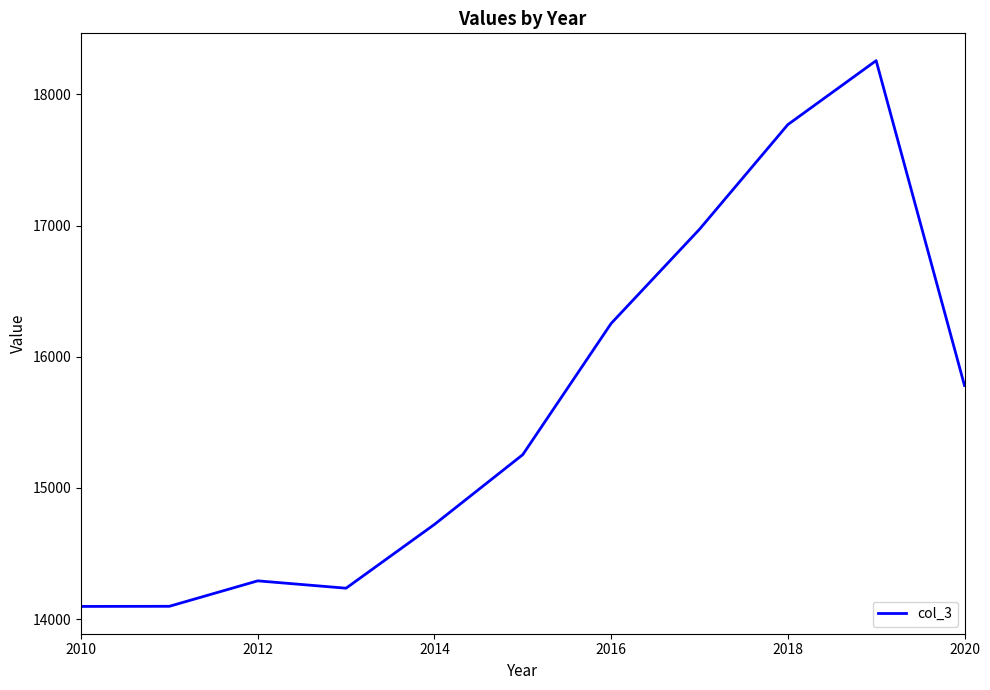

What is the difference between the maximum and minimum values?

4161